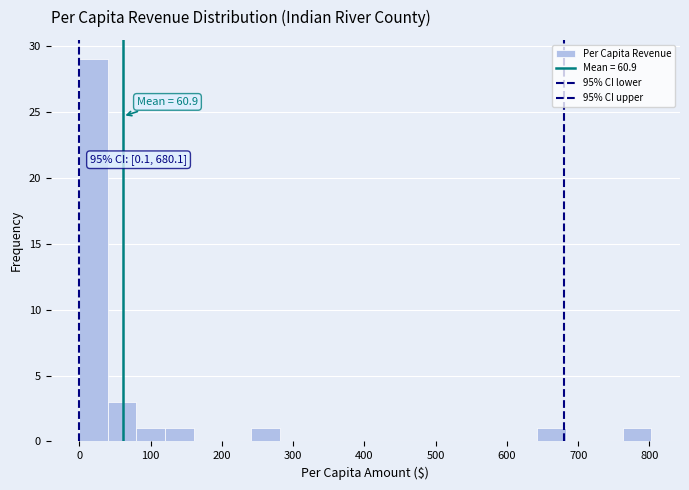

Which range on the x-axis has the tallest bar?

0 to 40